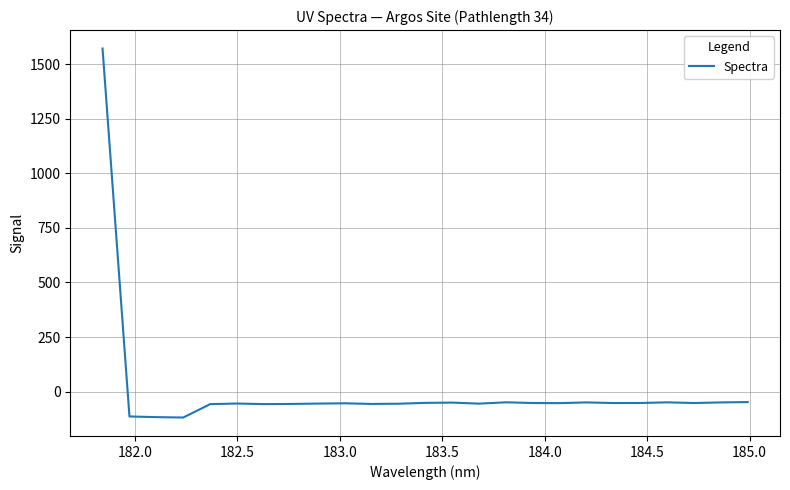

What is the difference between the maximum and minimum values?

1689.8